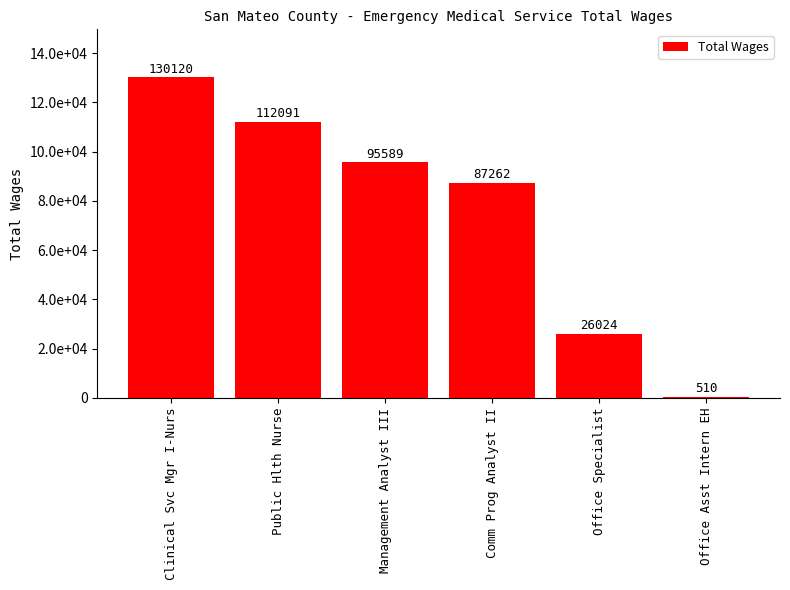

How many values are between 26024 and 112091?

4